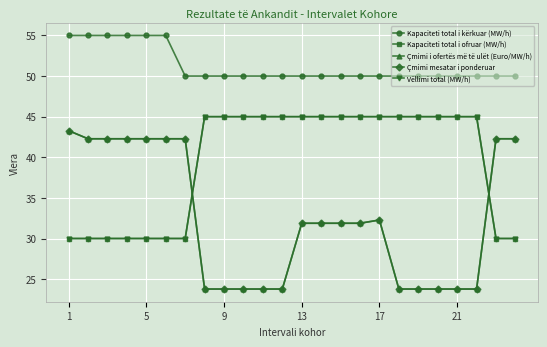

What is the value of the Kapaciteti total i kërkuar (MW/h) point at the 3rd from the left?

55.0